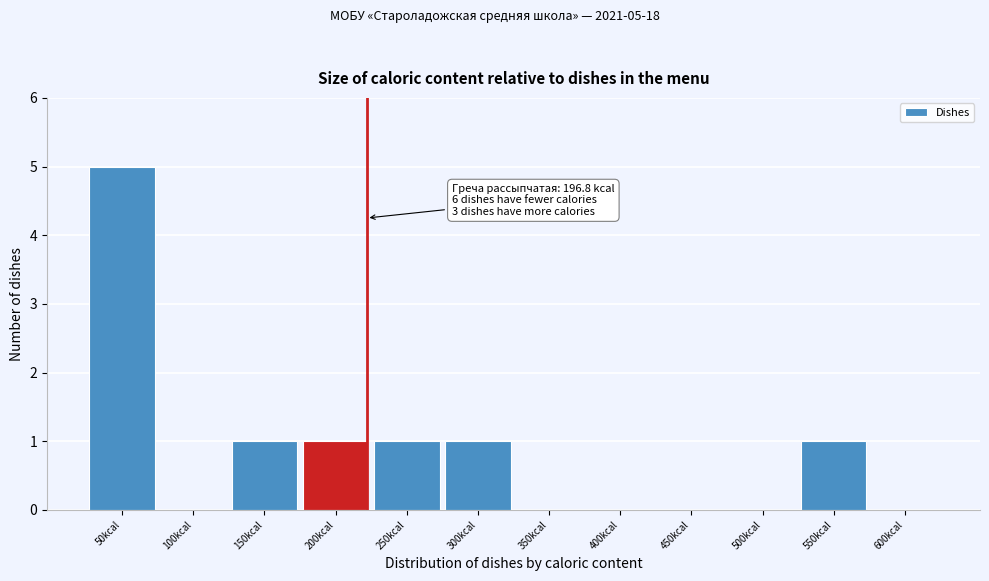

Reading right to left, transcribe all the data shown in this chart.

600kcal=0	550kcal=1	500kcal=0	450kcal=0	400kcal=0	350kcal=0	300kcal=1	250kcal=1	200kcal=1	150kcal=1	100kcal=0	50kcal=5